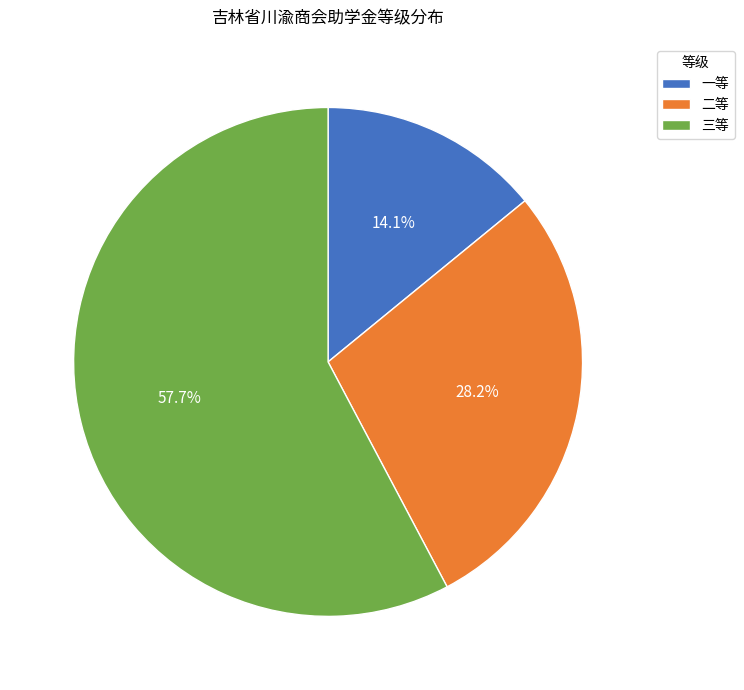

Is there any slice that represents more than half of the pie?

Yes